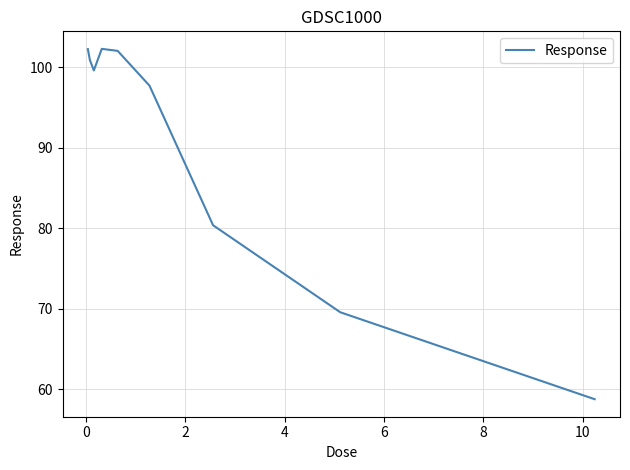

What is the smallest value displayed?

58.7